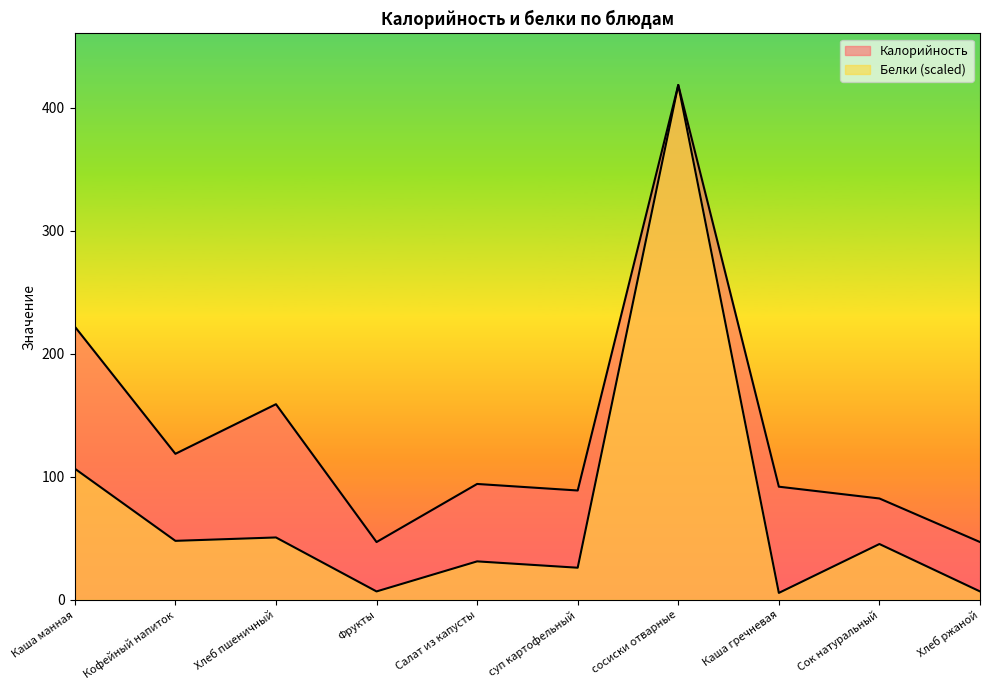

How many distinct data groups are displayed?

2